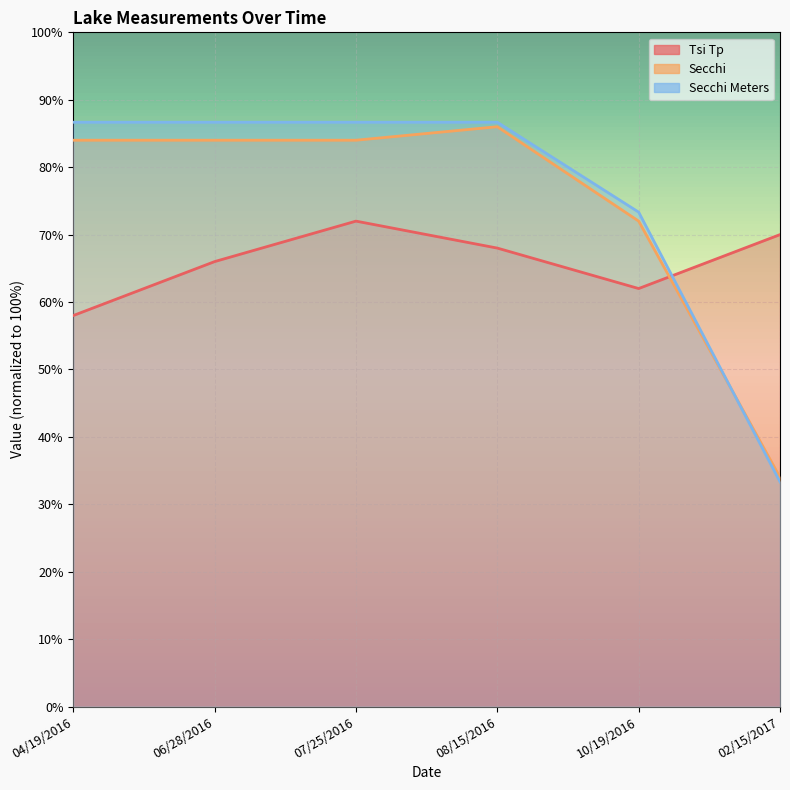

Which has a higher value, 02/15/2017 or 06/28/2016?

02/15/2017